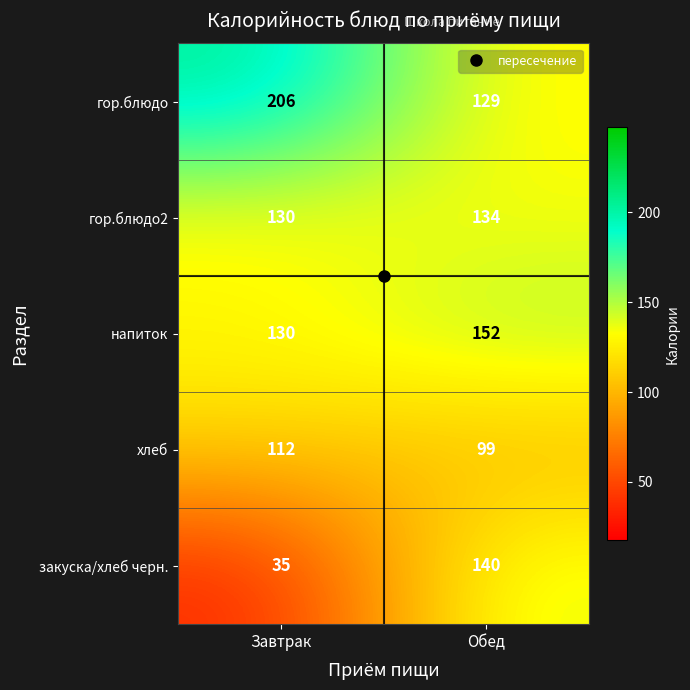

At which label is гор.блюдо2 closest to 132?

Завтрак